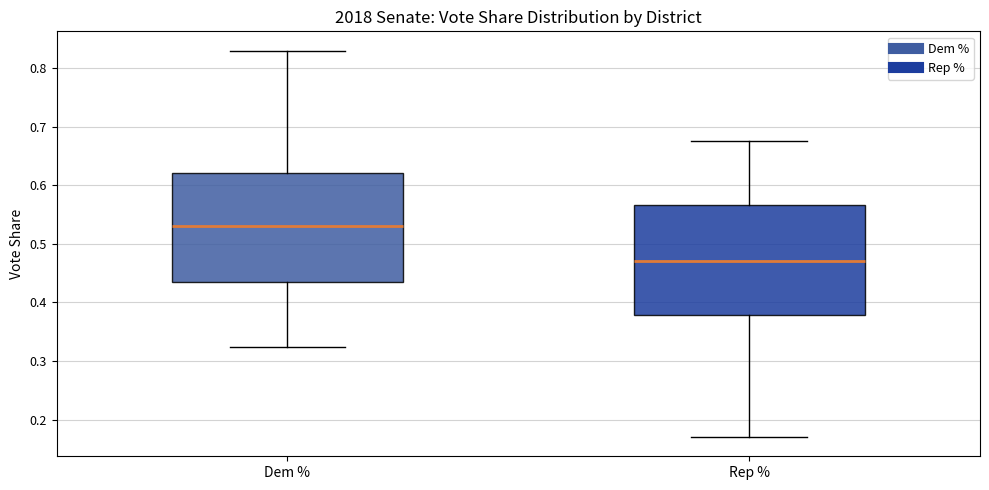

Reading left to right, transcribe this box plot: for each box, give where its median line is, the range the box spans, and where its two whiskers end, as read against the y-axis. The values are not printed on the chart, so give them approximately, as read against the axis.

Dem %: median 0.53, box 0.43 to 0.62, whiskers 0.32 to 0.83
Rep %: median 0.47, box 0.38 to 0.57, whiskers 0.17 to 0.68